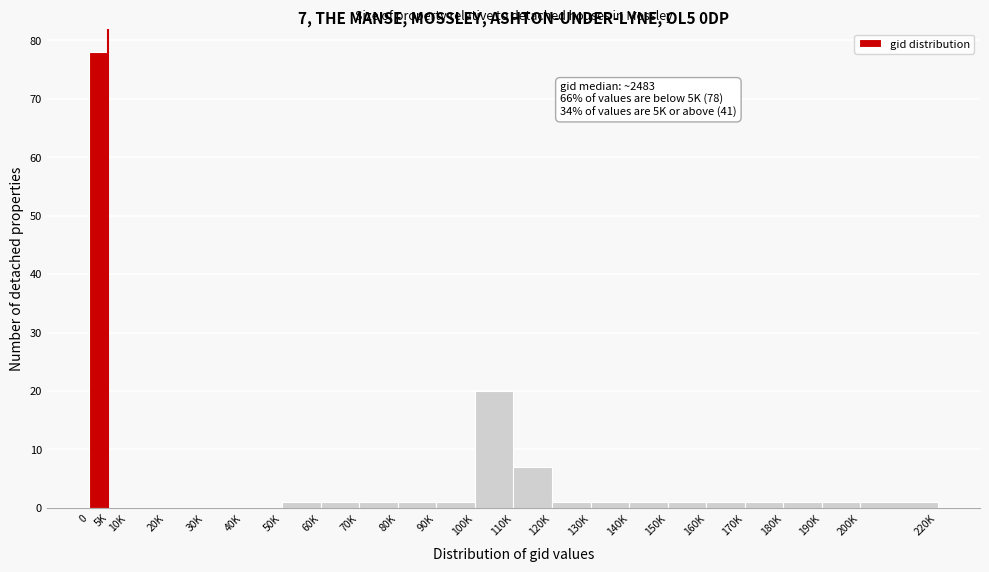

Reading left to right, list all the values displayed in this chart.

0=78	5K=0	10K=0	20K=0	30K=0	40K=0	50K=1	60K=1	70K=1	80K=1	90K=1	100K=20	110K=7	120K=1	130K=1	140K=1	150K=1	160K=1	170K=1	180K=1	190K=1	200K=1